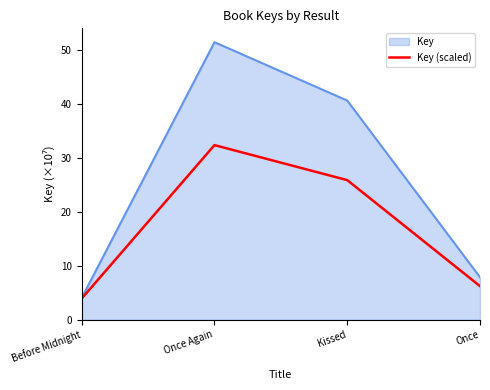

What position from the left is Kissed?

3